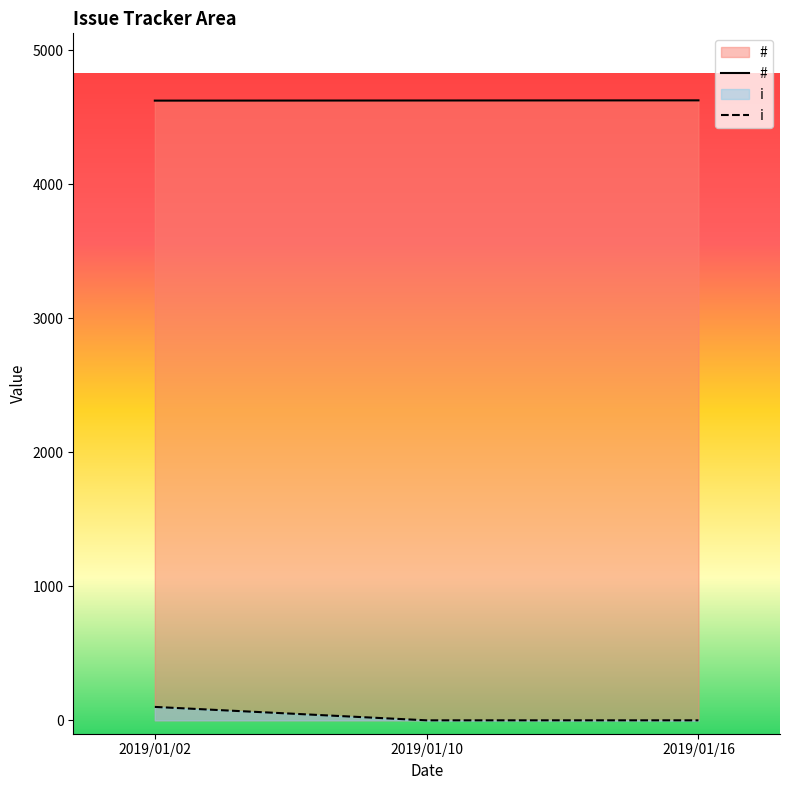

How many lines are shown in the chart?

2